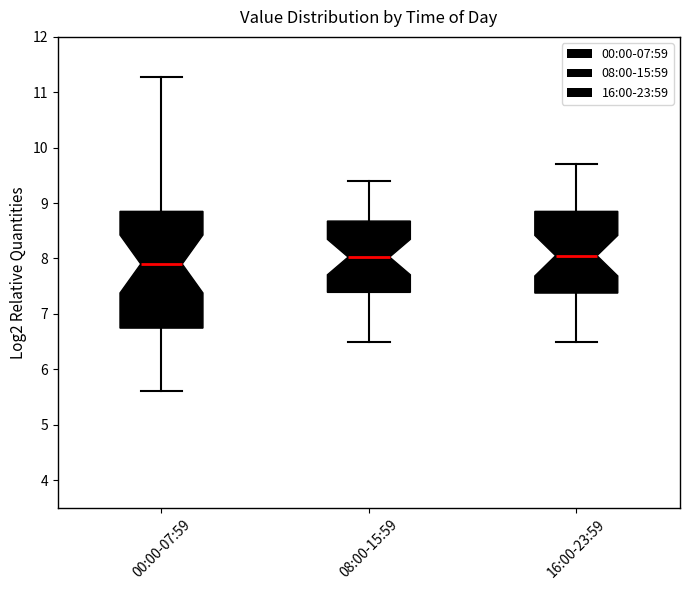

Which box is the tallest, from its lower edge to its upper edge?

00:00-07:59